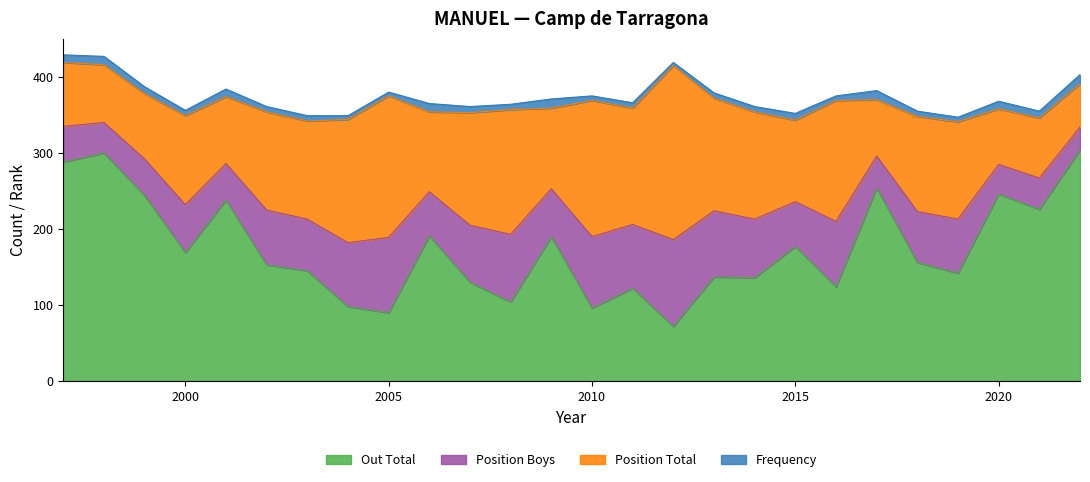

Where is the first local maximum for Position Boys?

2000